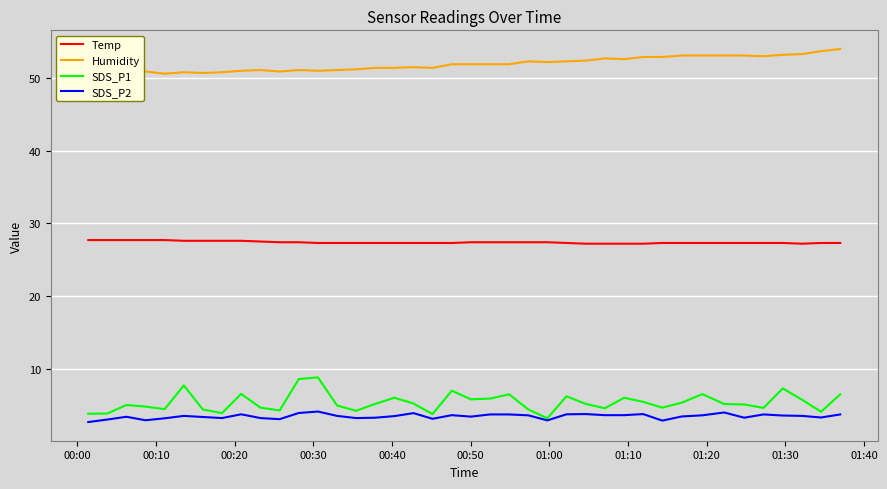

How many interior local valleys does the Humidity series have?

8